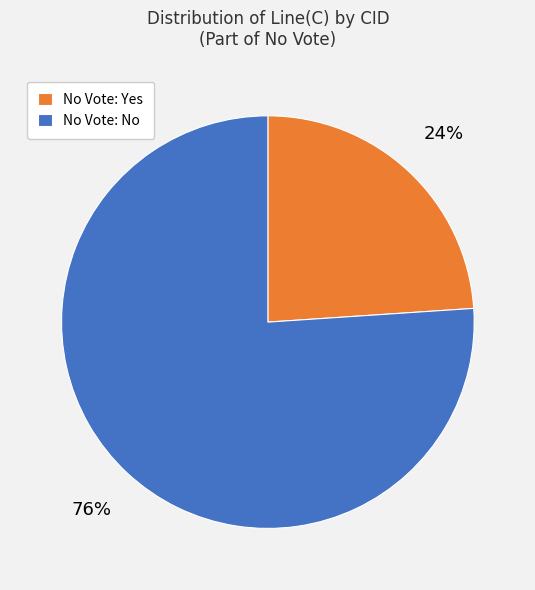

What is the majority slice?

No Vote: No